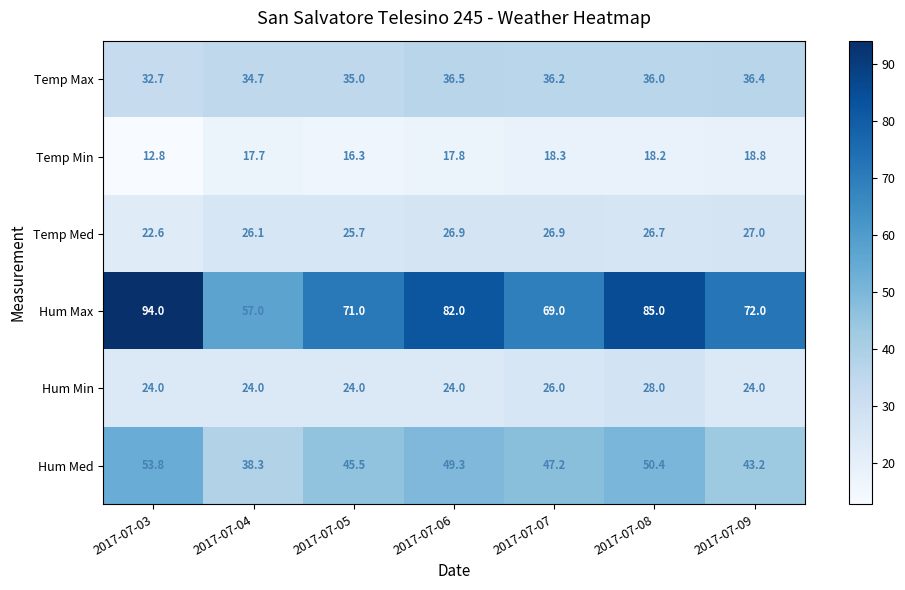

What is the total value across all series at 2017-07-03?

239.9